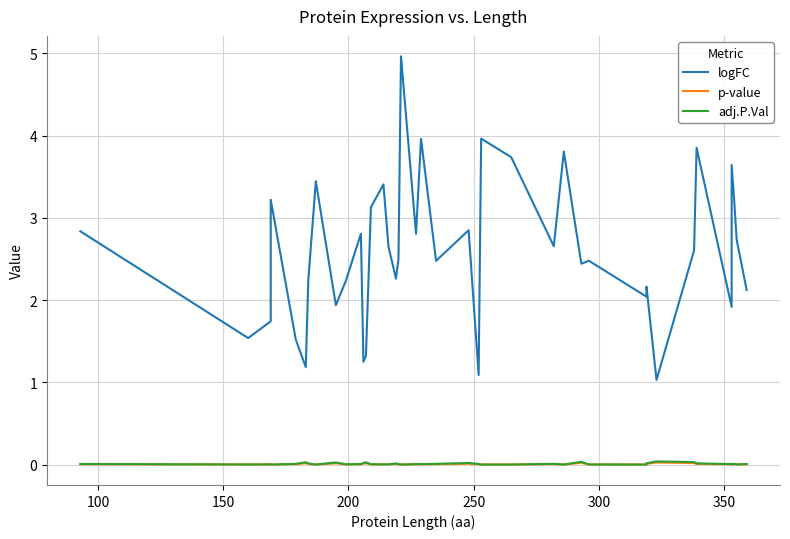

Which series has the largest total across all categories?

logFC